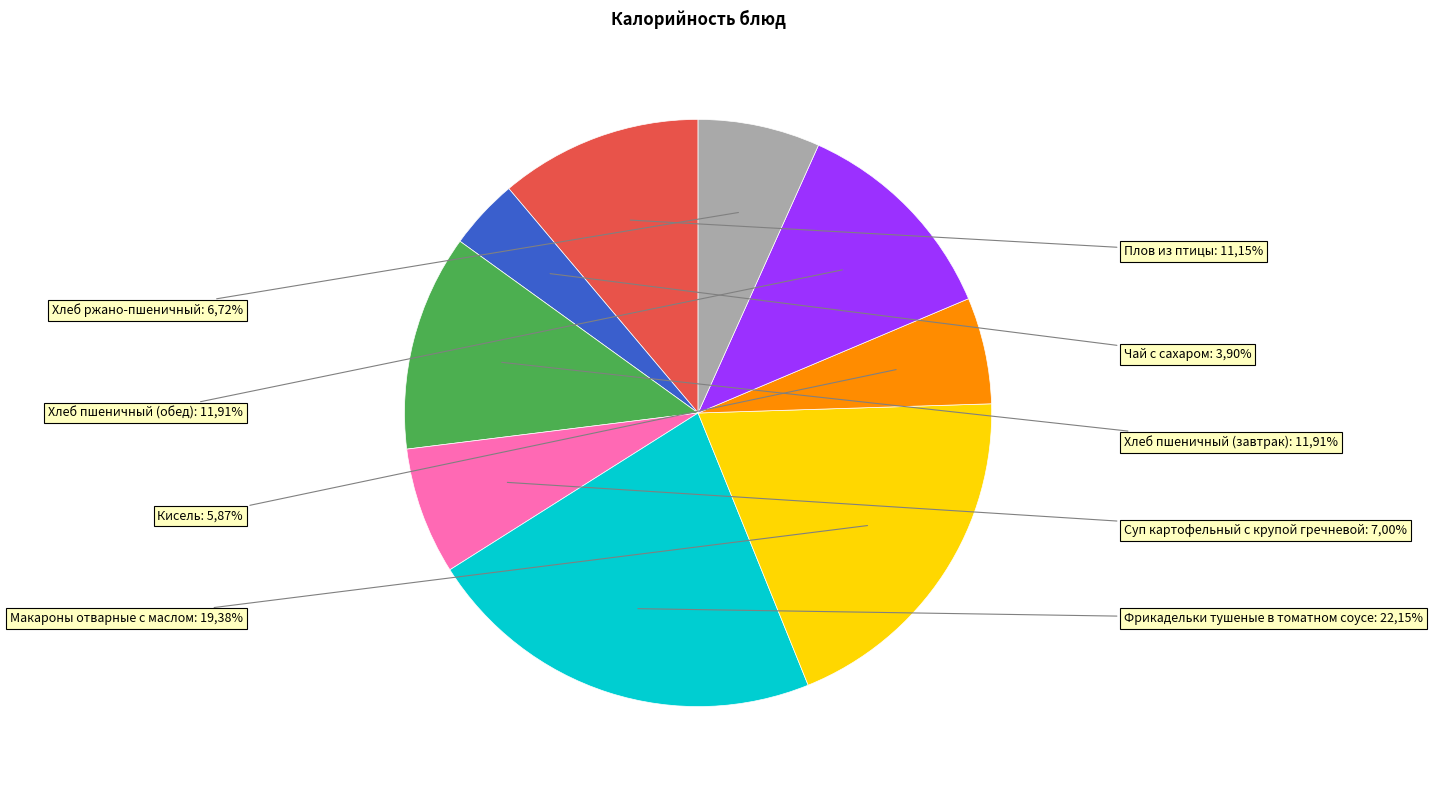

What portion of the pie excludes Хлеб пшеничный (обед)?

88.1%